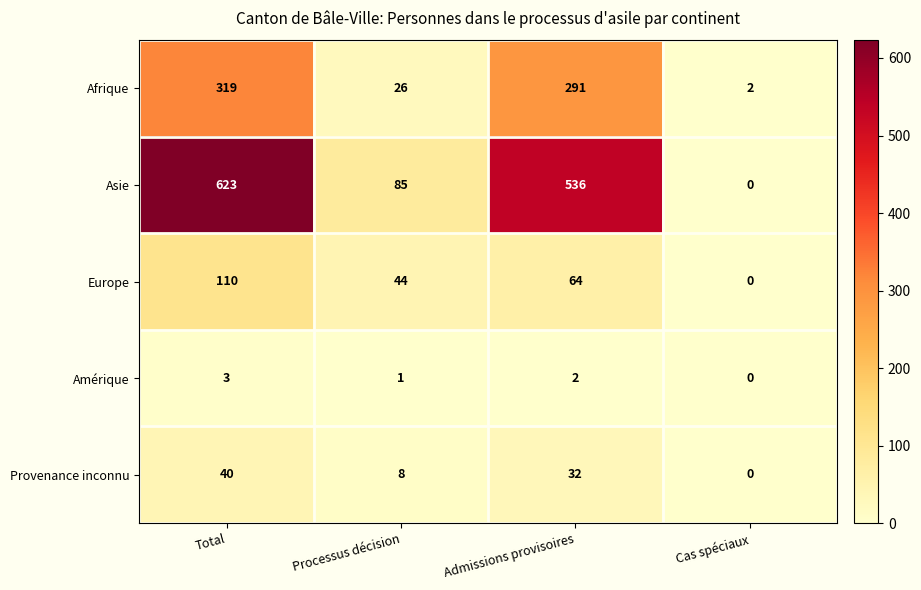

Count the number of data series in this chart.

5